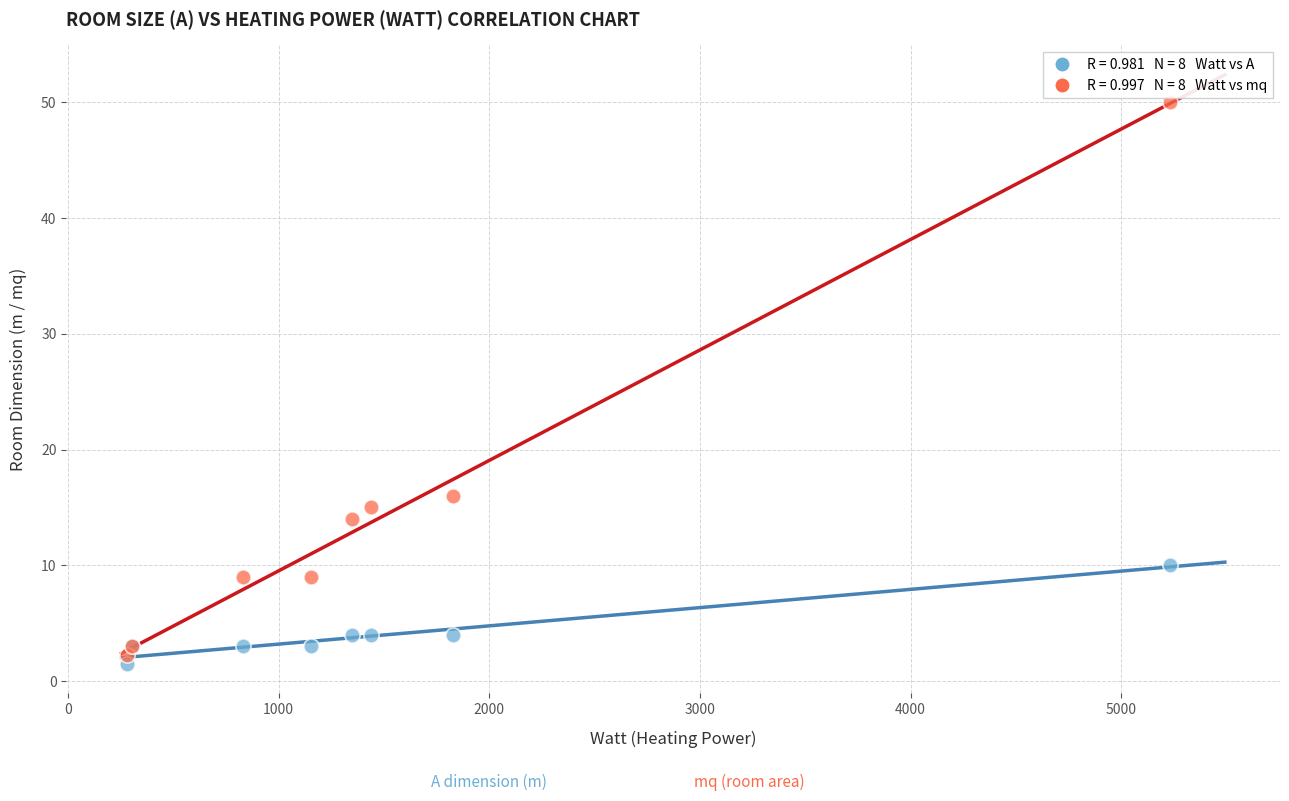

Across all series, what Y value is closest to 25?

16.0